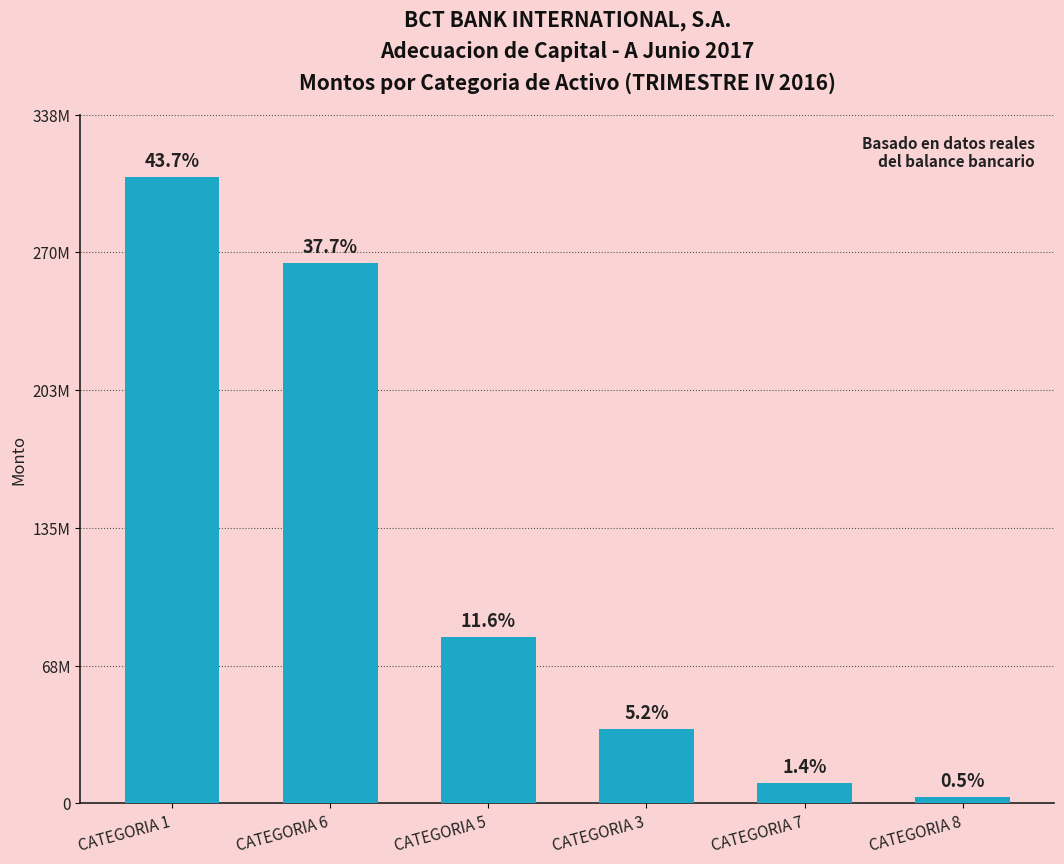

What is the value of the 2nd bar from the left?

265290403.5